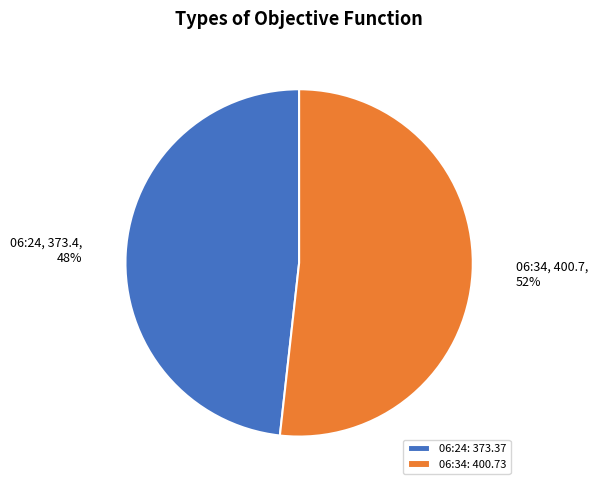

What is the ratio of the value at 06:34: 400.73 to the value at 06:24: 373.37?

1.1